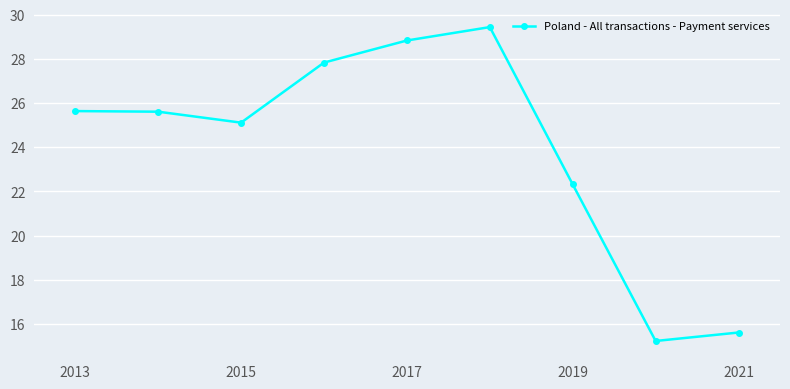

What is the value of the 8th point from the left?

15.2